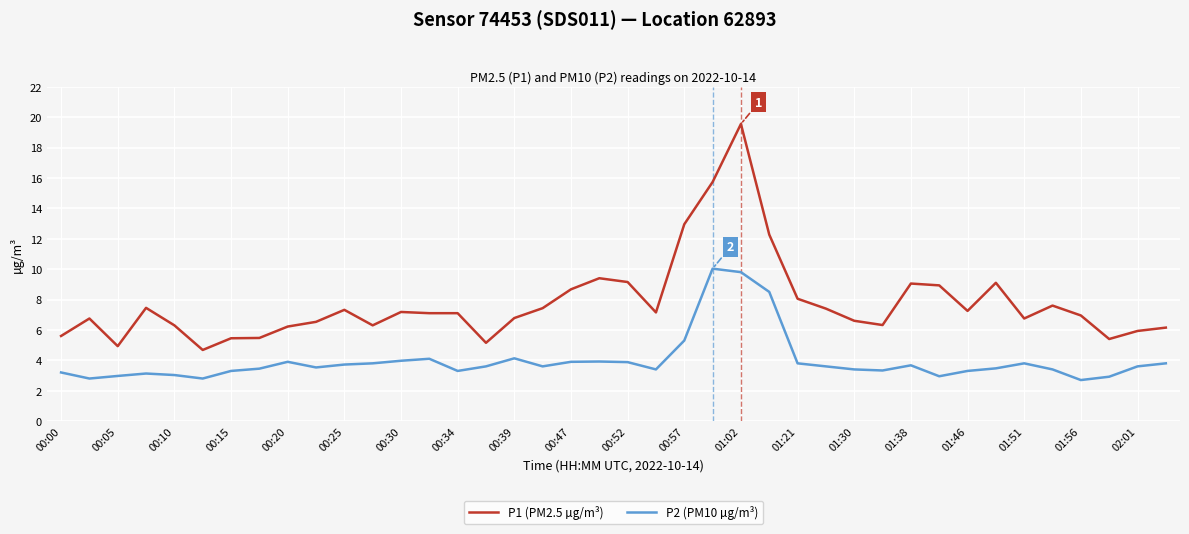

Which series has the widest spread of values?

P1 (PM2.5 µg/m³)